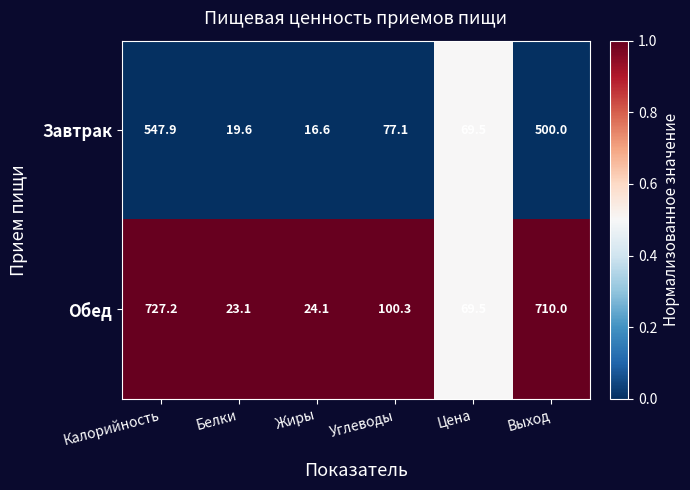

Reading left to right, transcribe all the data shown in this chart.

Завтрак: 547.9	19.6	16.6	77.1	69.5	500.0
Обед: 727.2	23.1	24.1	100.3	69.5	710.0